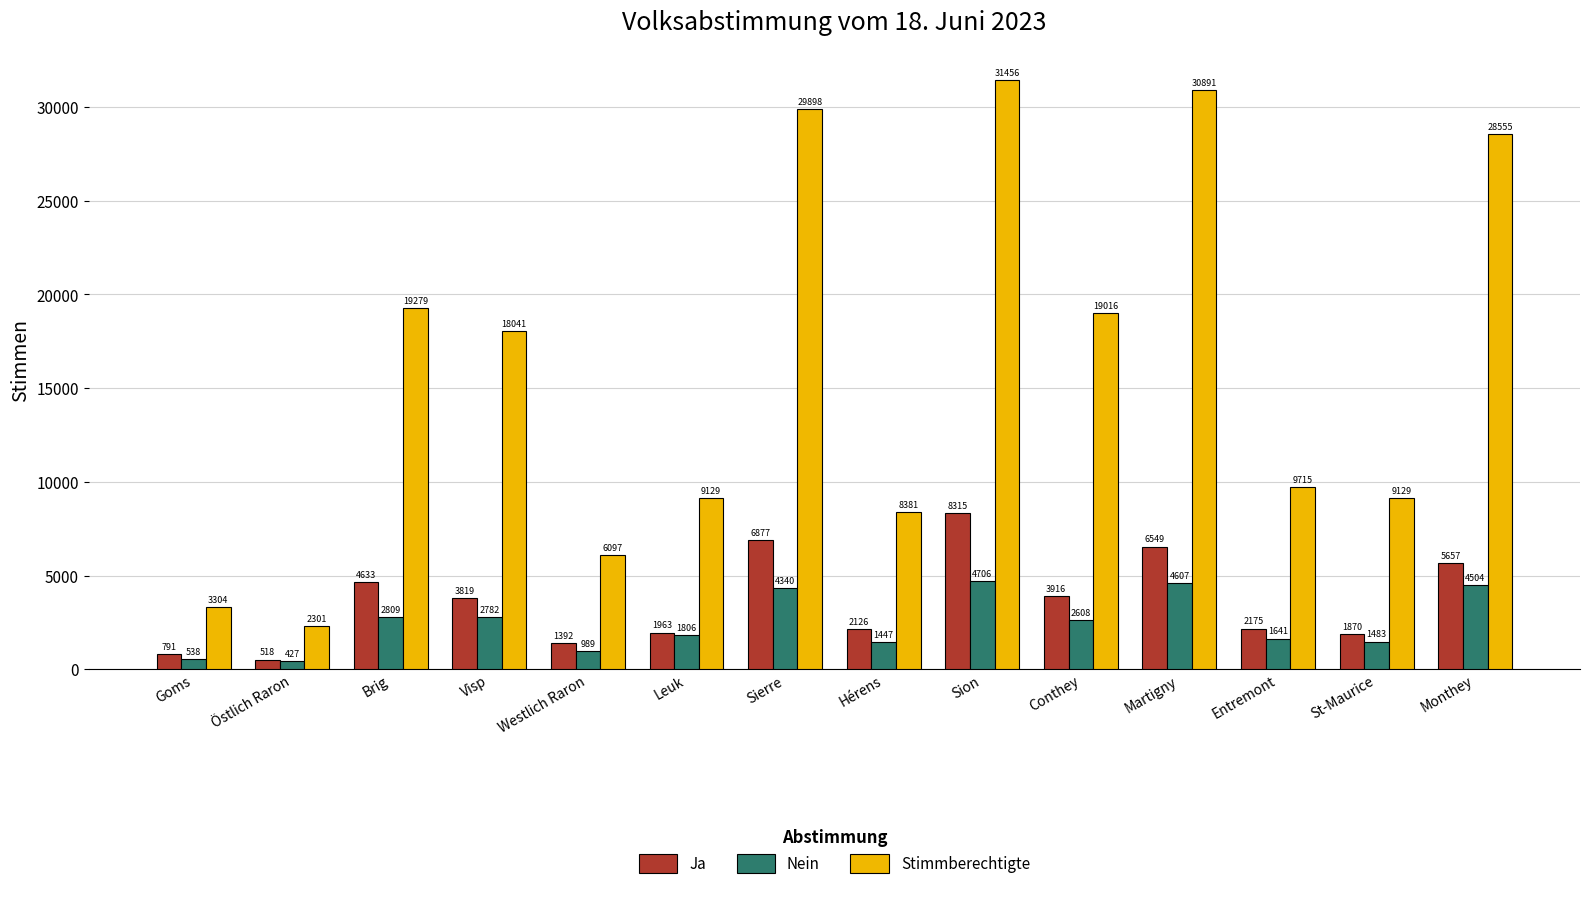

What is the difference between the highest and lowest values at Leuk?

7323